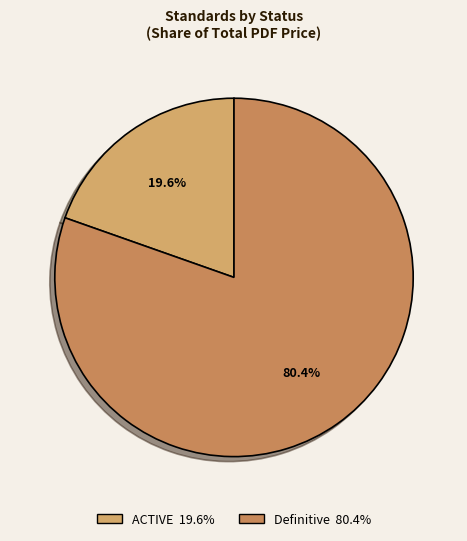

How many slices are in this pie chart?

2